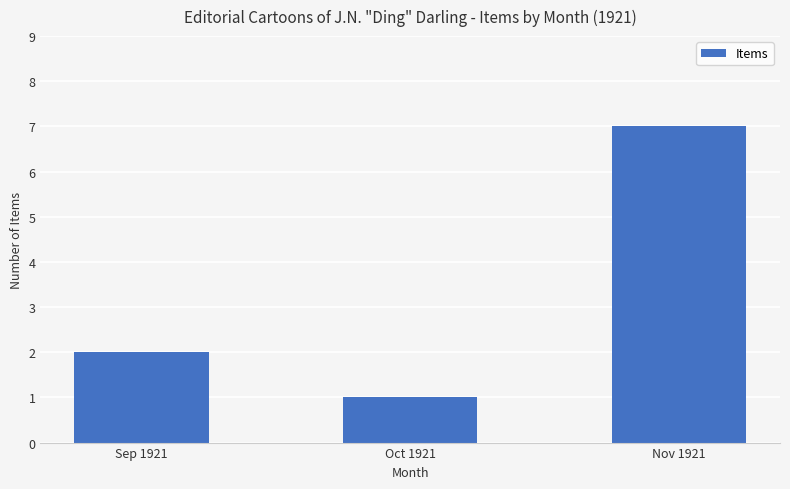

What is the smallest value displayed?

1